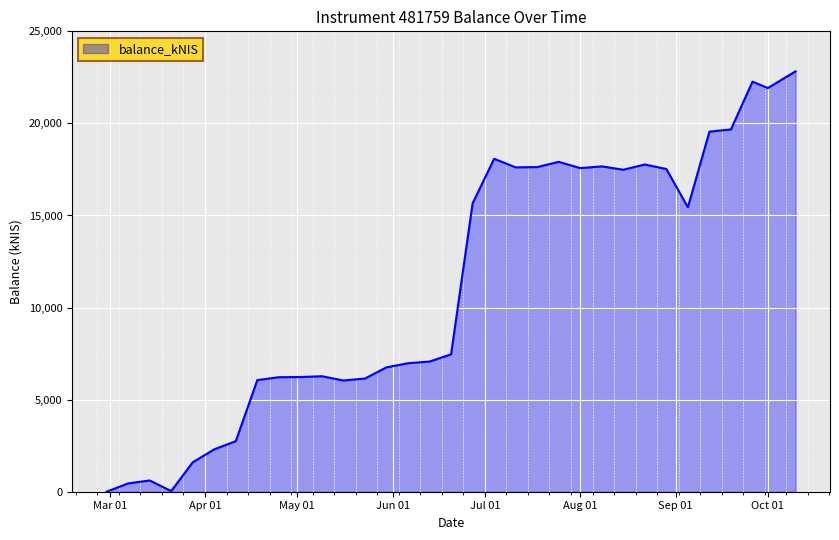

What is the greatest value displayed?

22829.0